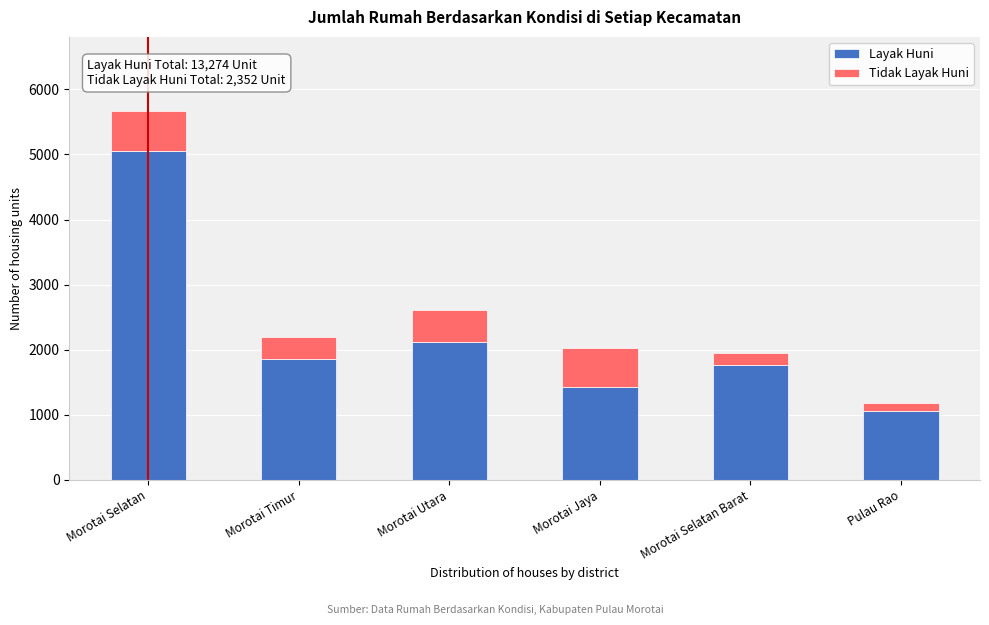

Reading left to right, list the values for the Layak Huni series.

Morotai Selatan=5054	Morotai Timur=1856	Morotai Utara=2114	Morotai Jaya=1419	Morotai Selatan Barat=1767	Pulau Rao=1064